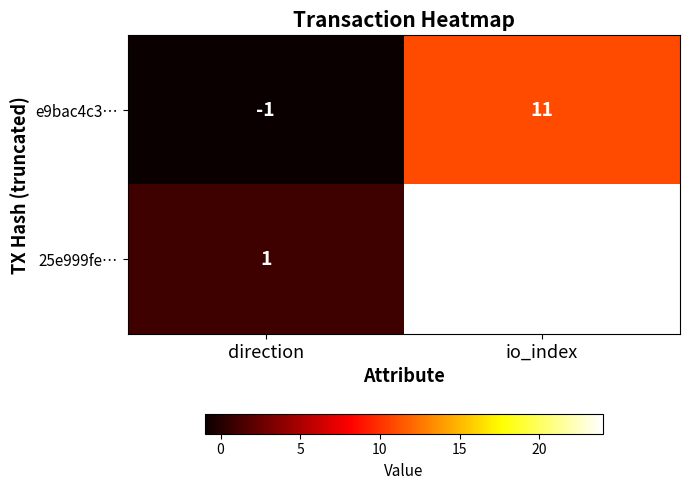

At which label is e9bac4c3… closest to 5?

direction